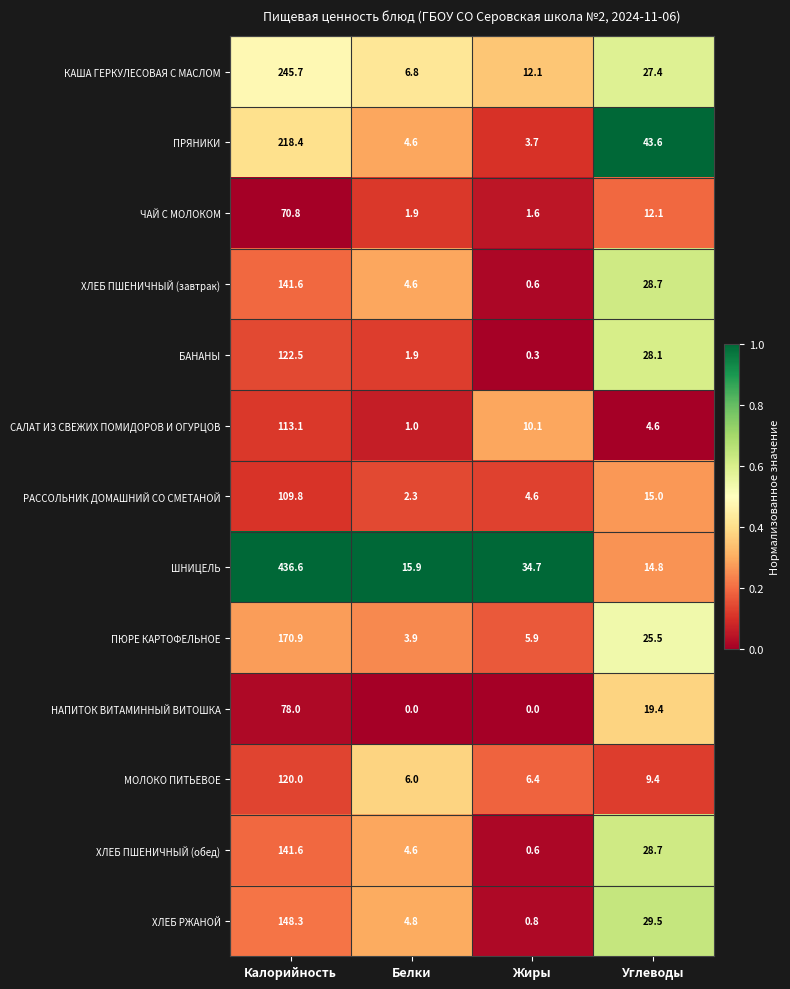

Rank the categories by ЧАЙ С МОЛОКОМ value from highest to lowest.

Калорийность, Углеводы, Белки, Жиры